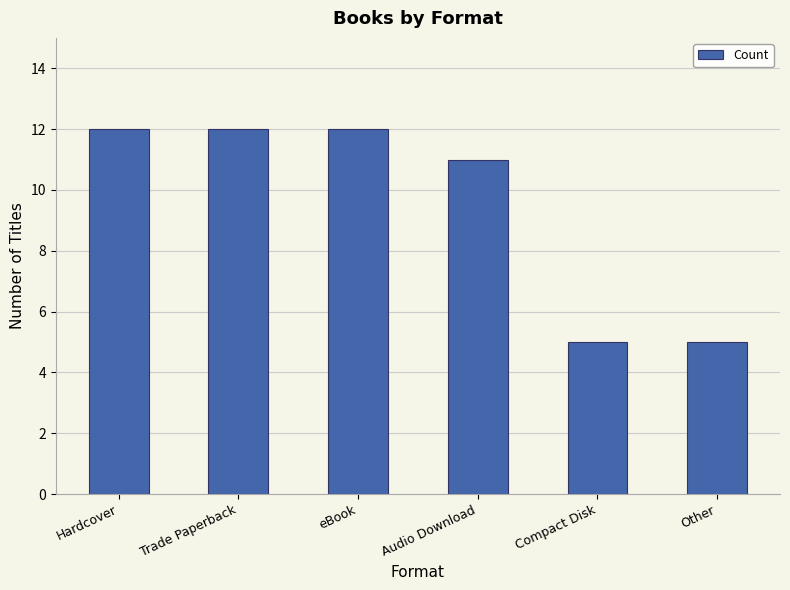

Reading left to right, list all the values displayed in this chart.

Hardcover=12	Trade Paperback=12	eBook=12	Audio Download=11	Compact Disk=5	Other=5